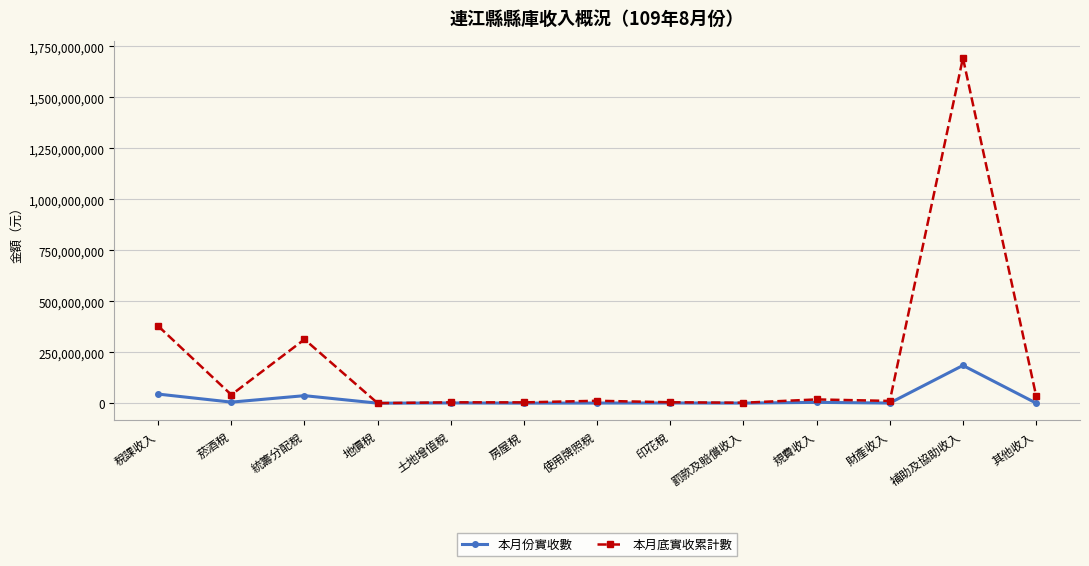

At which category does the chart reach its peak across all series?

補助及協助收入